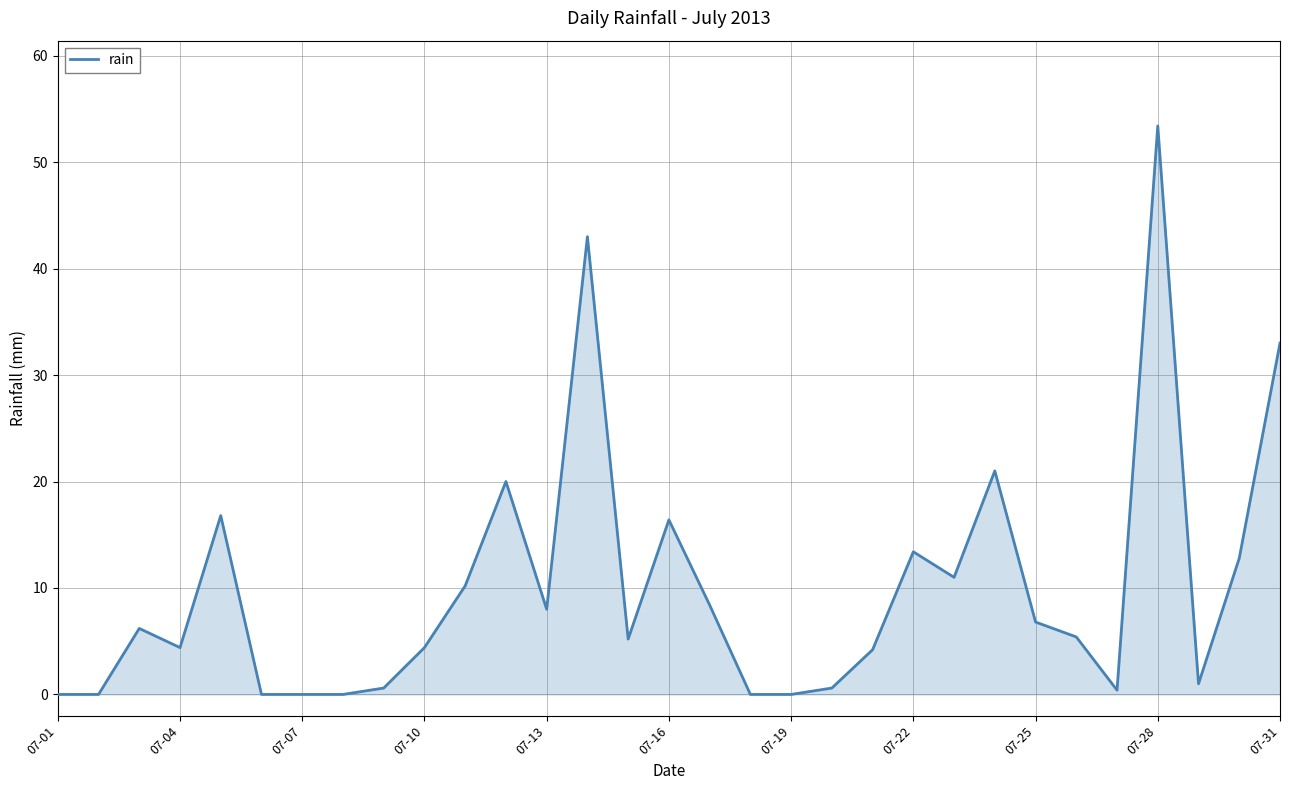

What is the average value?

9.9